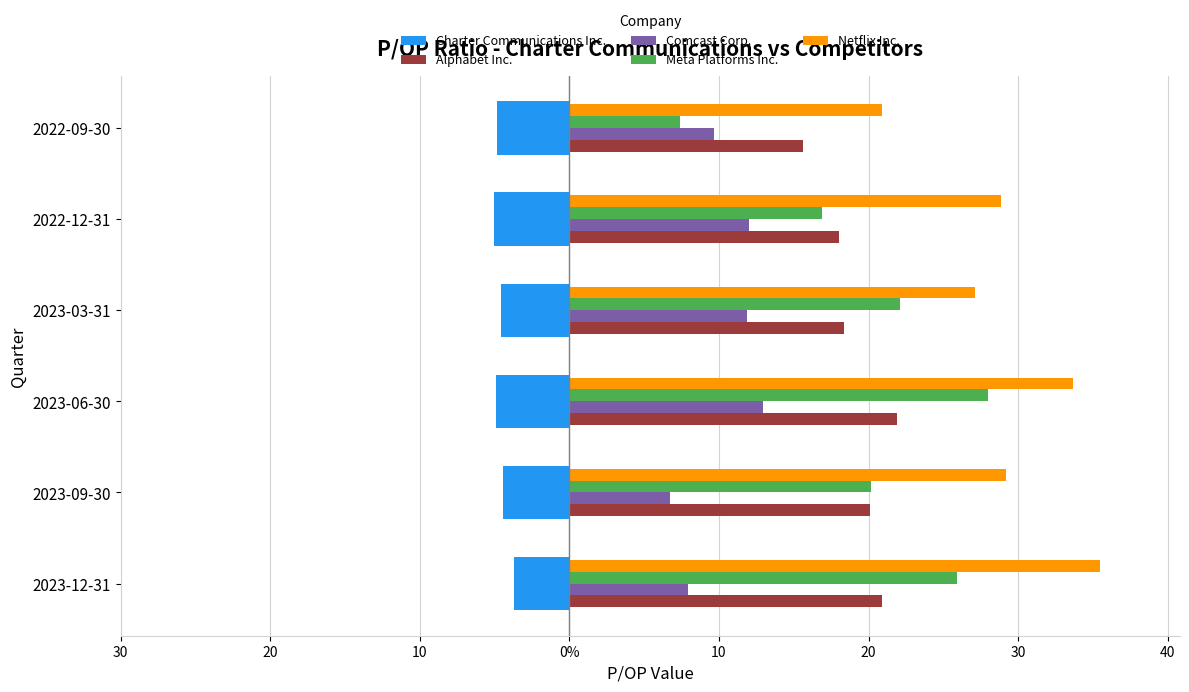

List the series in order of their peak value, highest first.

Netflix Inc., Meta Platforms Inc., Alphabet Inc., Comcast Corp., Charter Communications Inc.